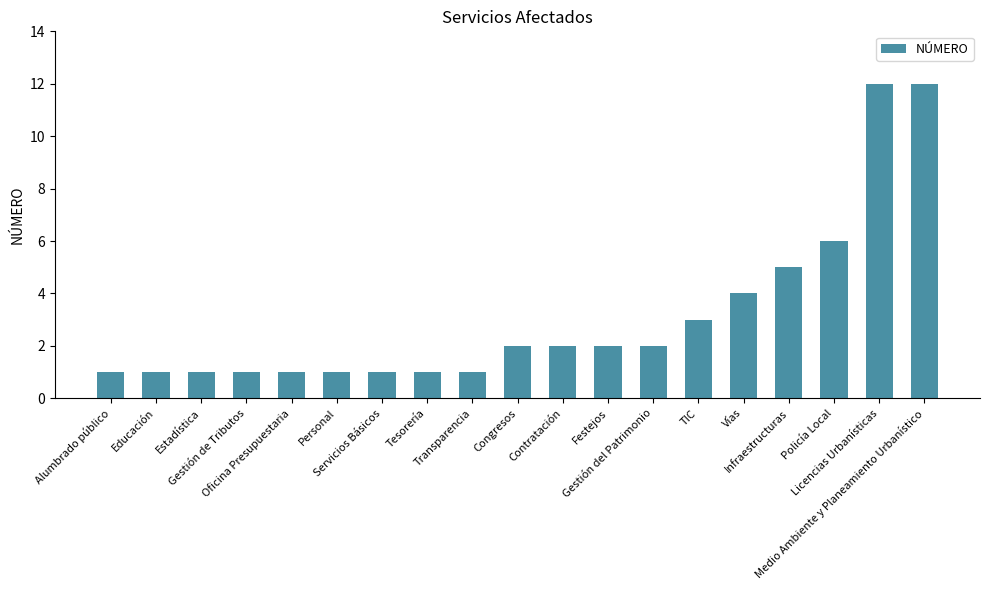

What is the minimum value shown in the chart?

1